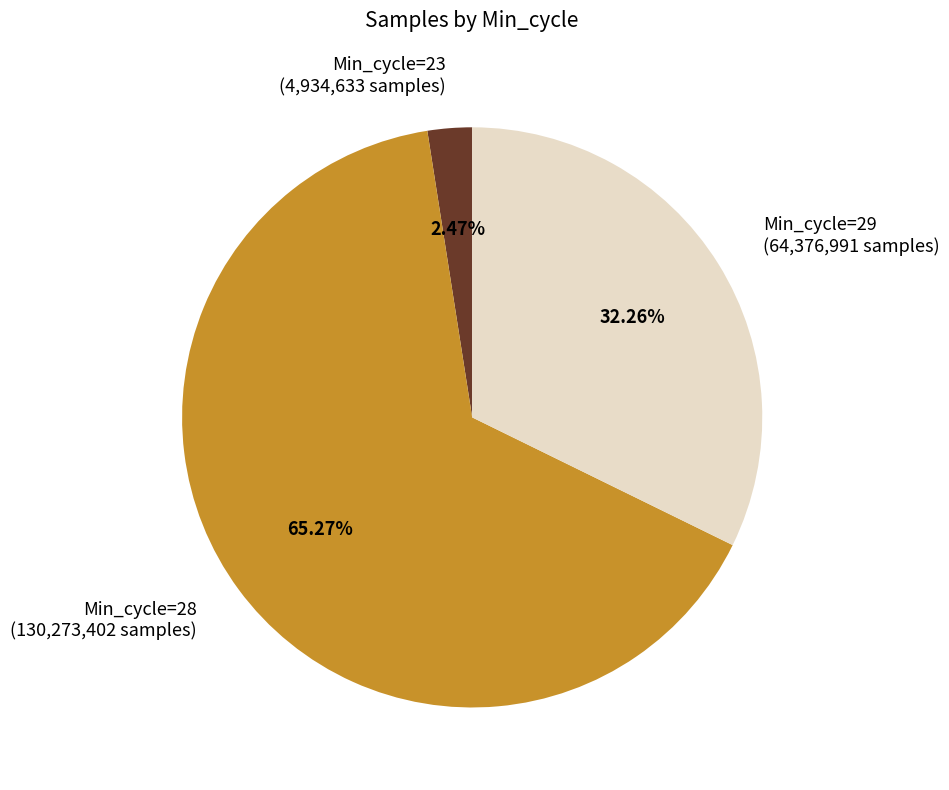

Do Min_cycle=29 and Min_cycle=28 together represent more than half of the pie?

Yes